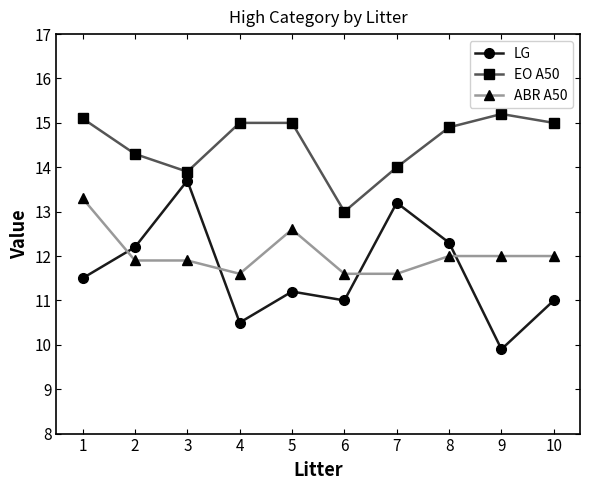

Which category has the highest value in the LG series?

3